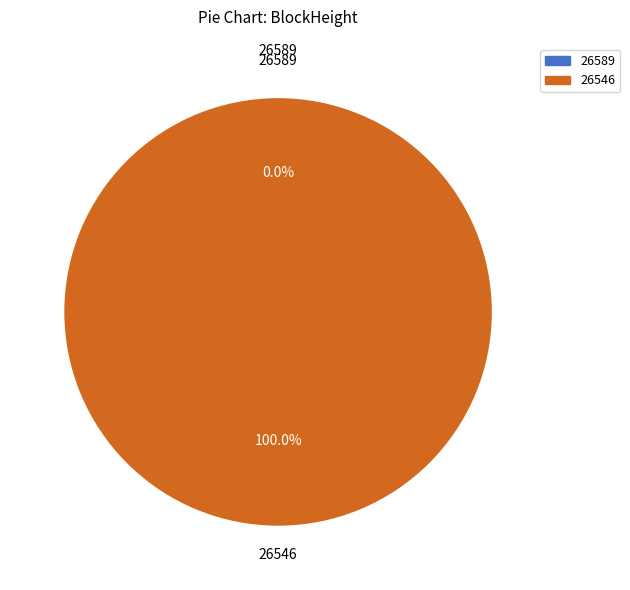

The 26589 slice represents 0% of the pie. True or false?

True